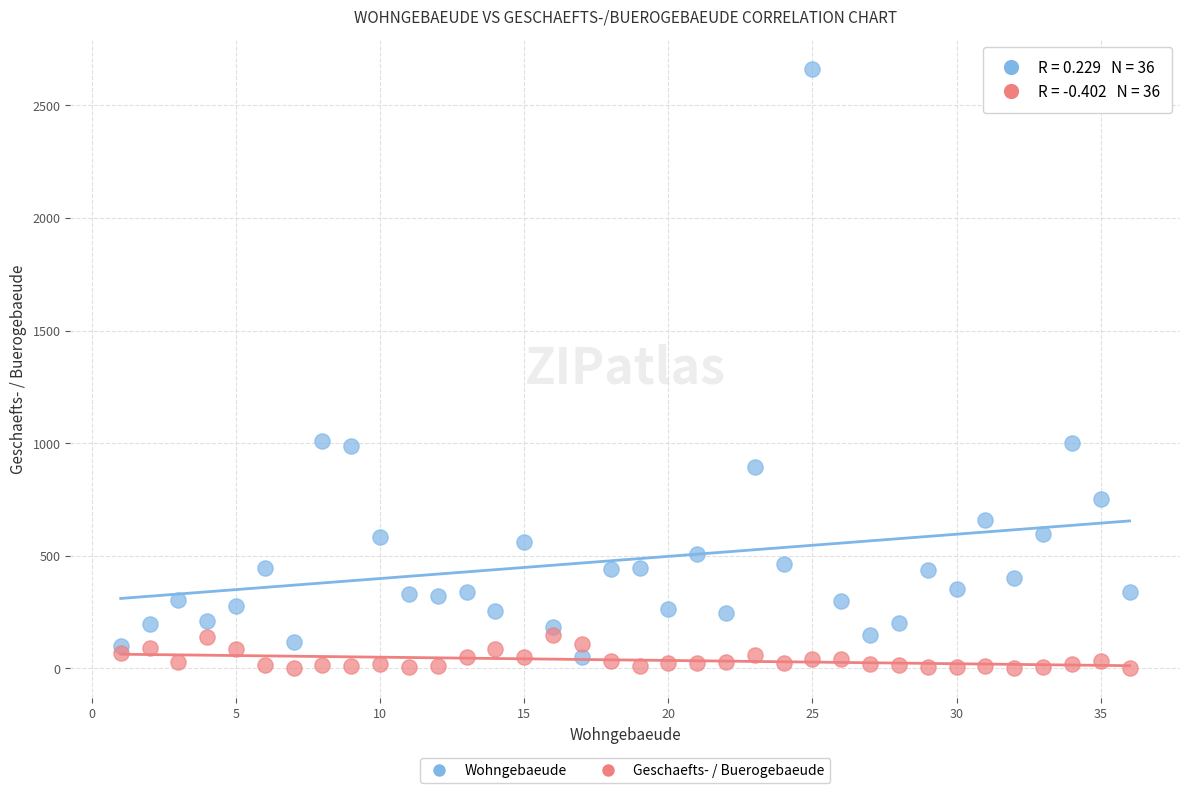

What are all the series names shown in the legend?

Wohngebaeude, Geschaefts- / Buerogebaeude